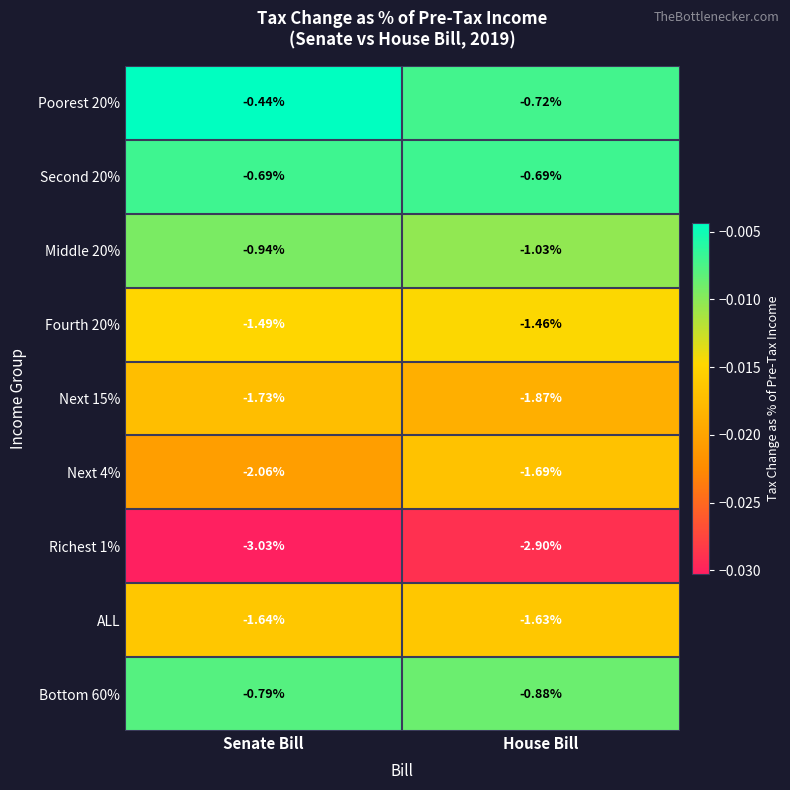

Rank the categories by Next 15% value from highest to lowest.

Senate Bill, House Bill